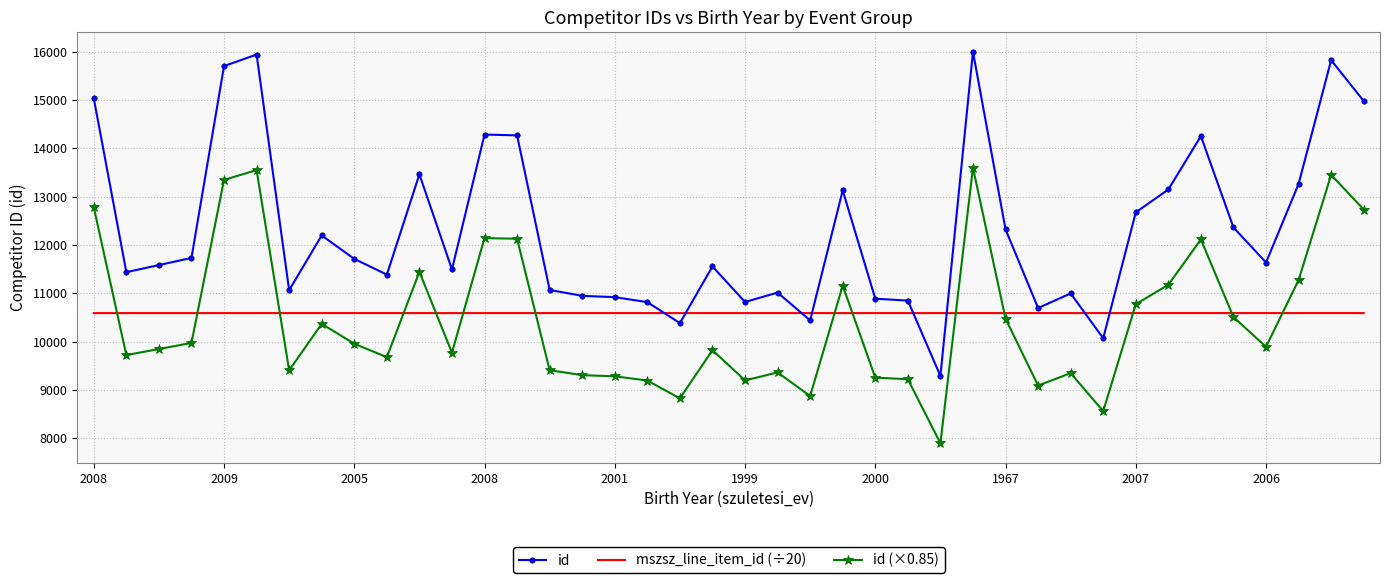

True or false: mszsz_line_item_id (÷20) and id (×0.85) cross at least once.

True